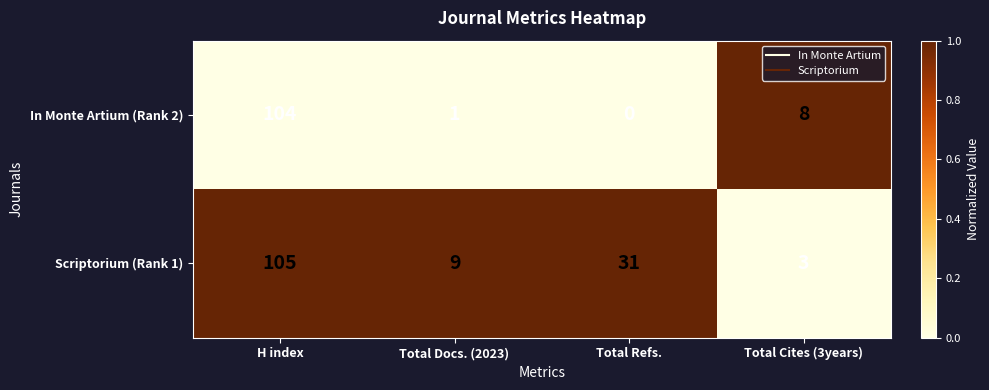

The value of Scriptorium (Rank 1) at Total Refs. is 31. True or false?

True